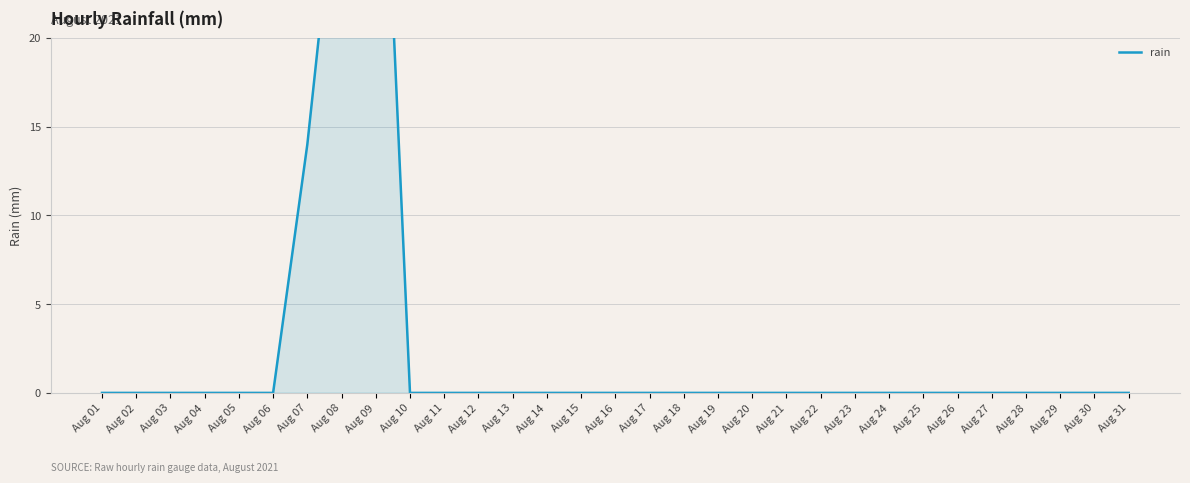

List the labels in order of value, largest first.

Aug 09, Aug 08, Aug 07, Aug 01, Aug 02, Aug 03, Aug 04, Aug 05, Aug 06, Aug 10, Aug 11, Aug 12, Aug 13, Aug 14, Aug 15, Aug 16, Aug 17, Aug 18, Aug 19, Aug 20, Aug 21, Aug 22, Aug 23, Aug 24, Aug 25, Aug 26, Aug 27, Aug 28, Aug 29, Aug 30, Aug 31